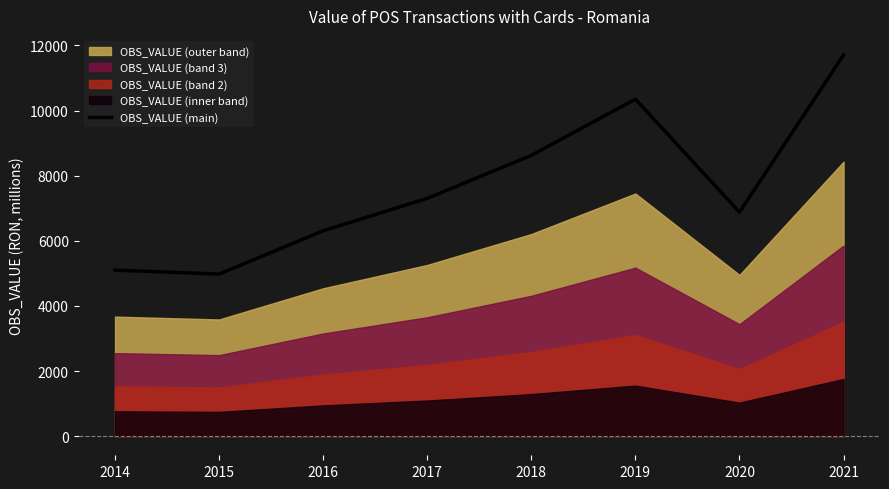

How many data points does each series have?

8